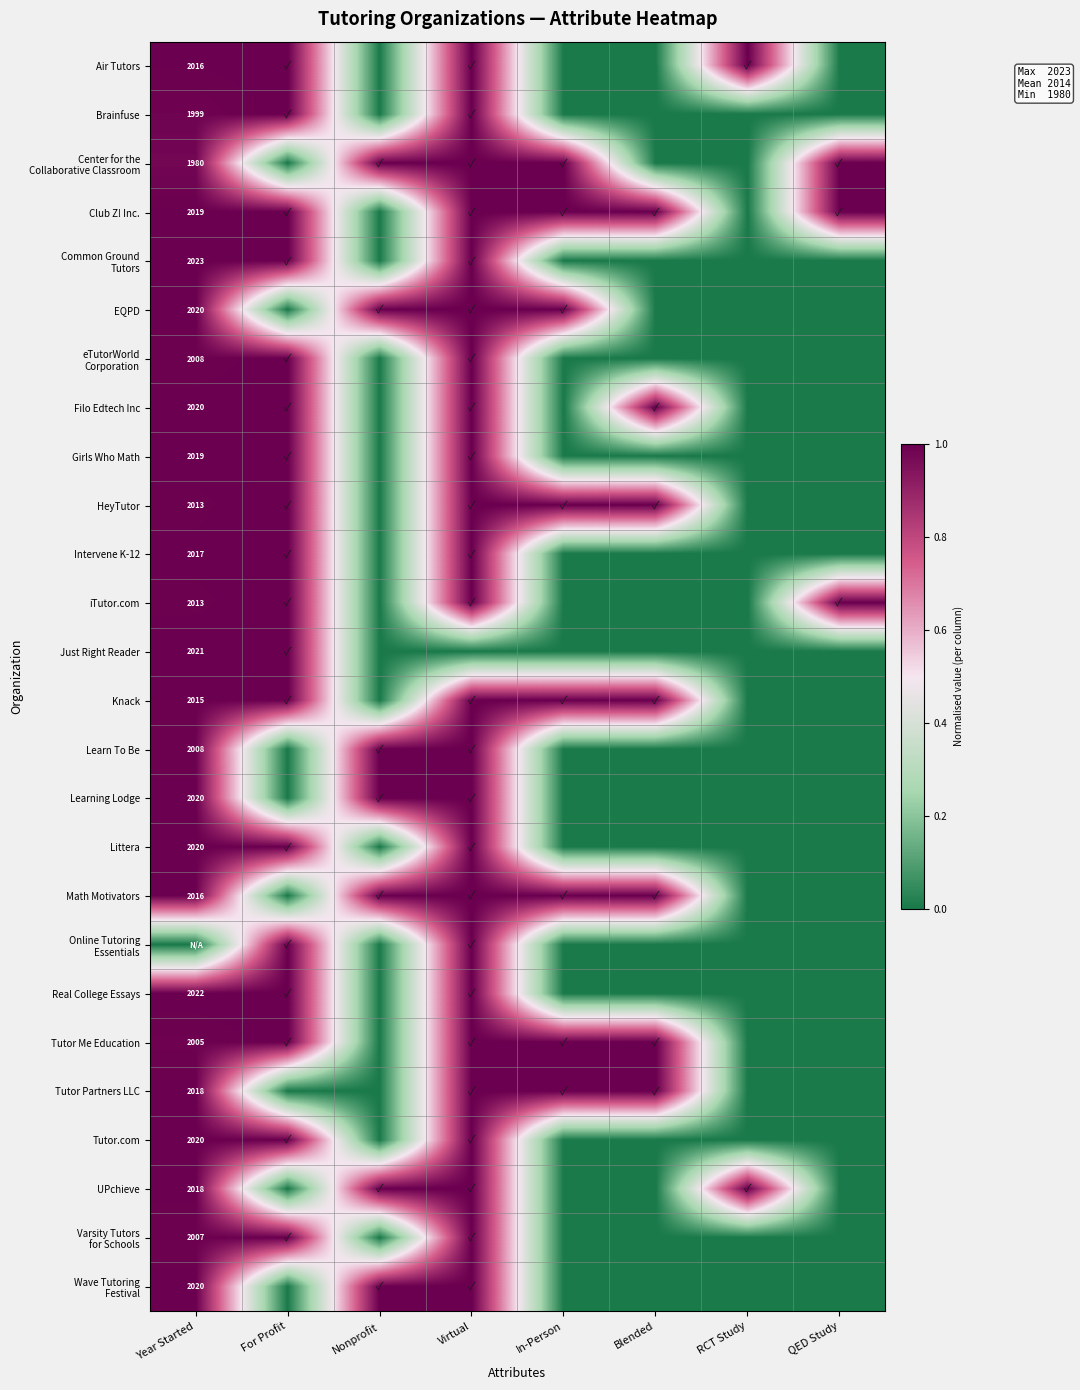

The EQPD series shows 2020 at Year Started. True or false?

True